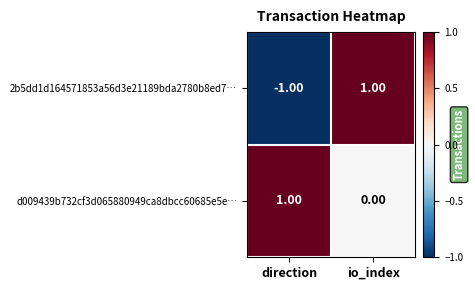

Which series has the largest total across all categories?

d009439b732cf3d065880949ca8dbcc60685e5e…